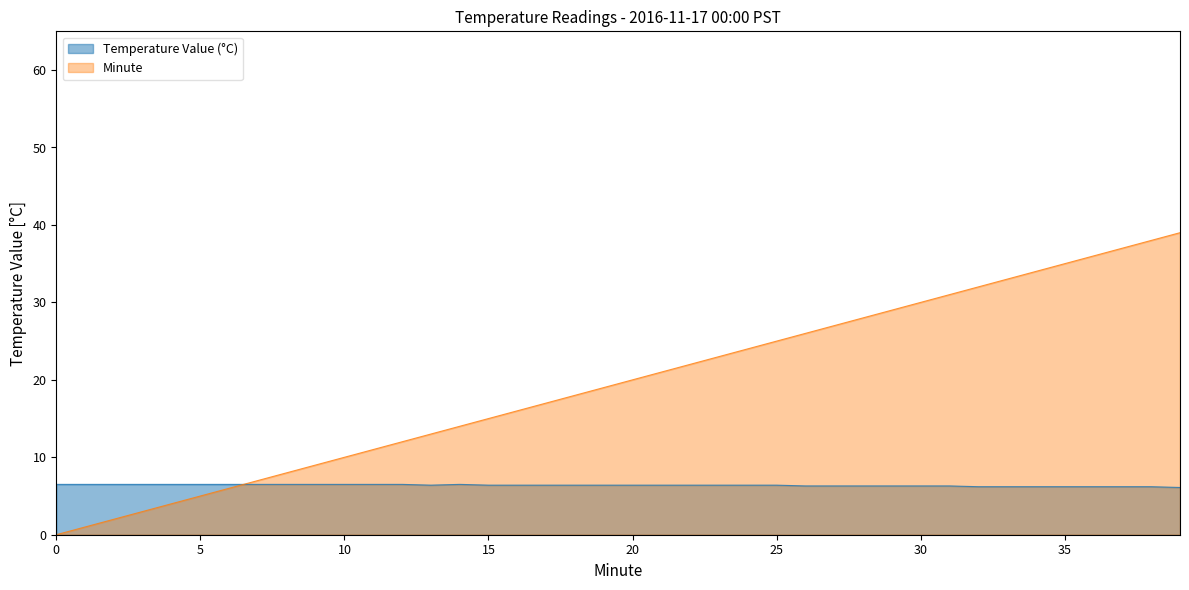

What is the difference between the maximum and minimum values in the Temperature Value (°C) series?

0.4